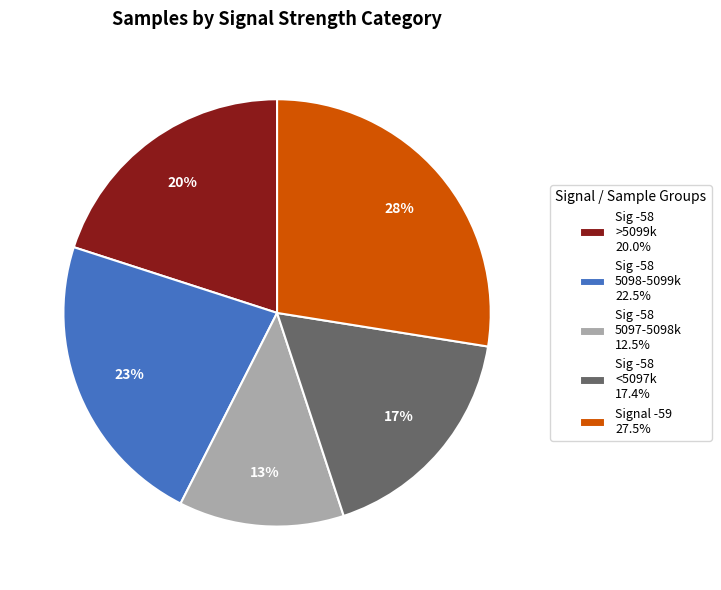

To the nearest percent, what is the average slice percentage?

20%